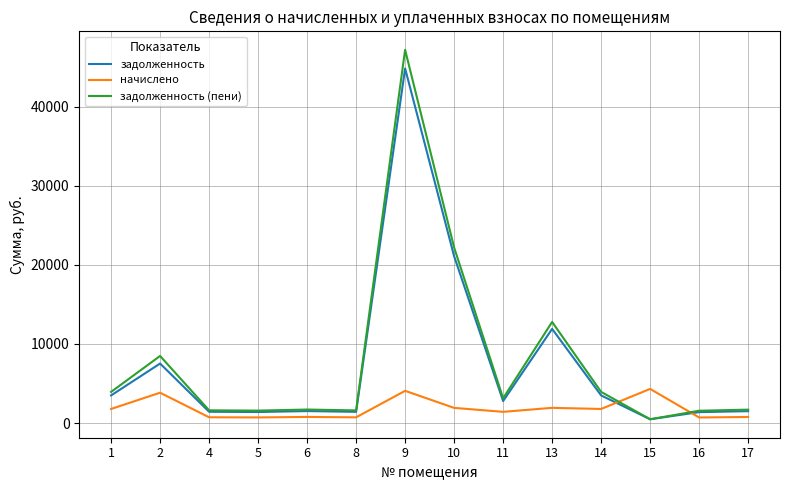

Where is the first local maximum for задолженность?

2